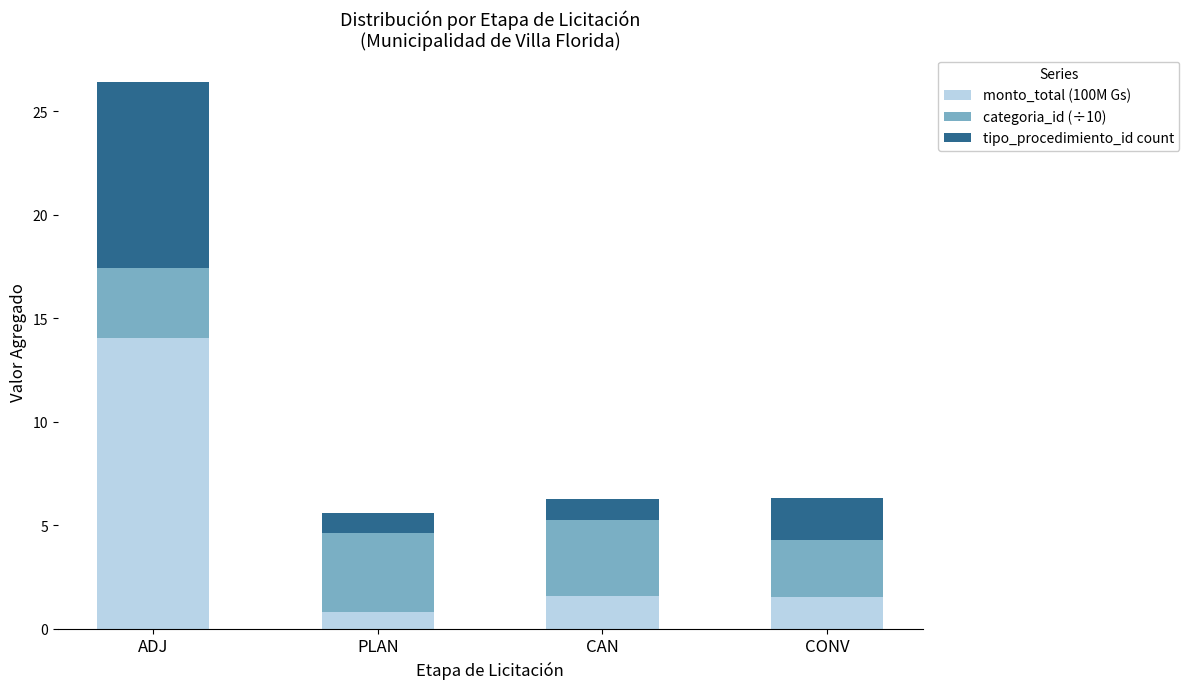

Reading left to right, list the values for the monto_total (100M Gs) series.

14.1	0.8	1.6	1.6